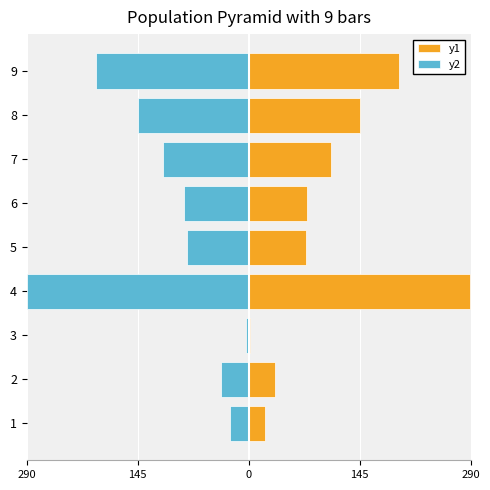

The y2 series shows -69.6 at 8. True or false?

False